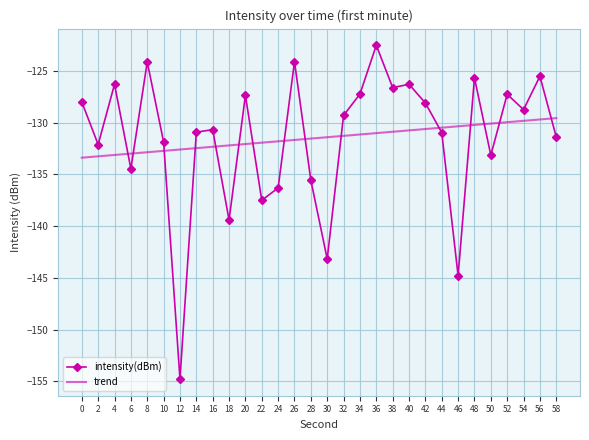

At which category is the sum across all series the highest?

36